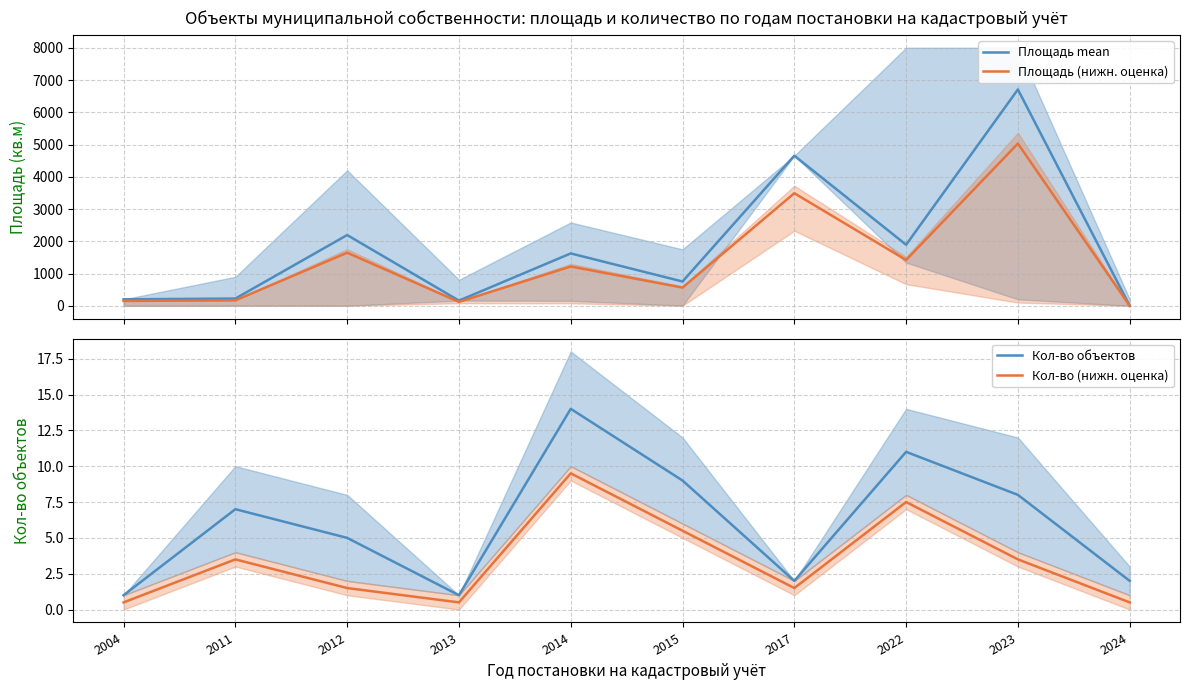

In Площадь mean, how many points are lower than both neighbors (excluding endpoints)?

3